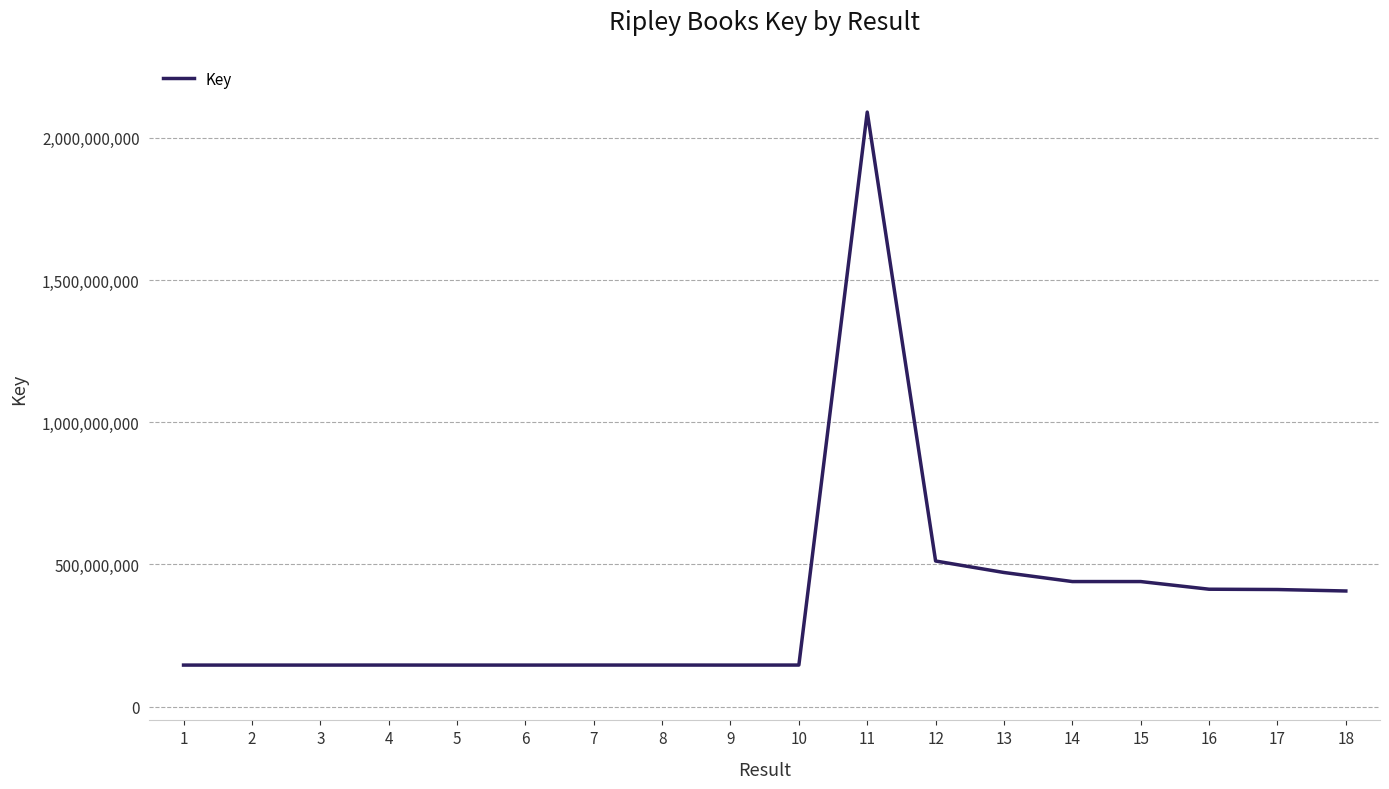

What is the difference between the maximum and minimum values?

1944411648